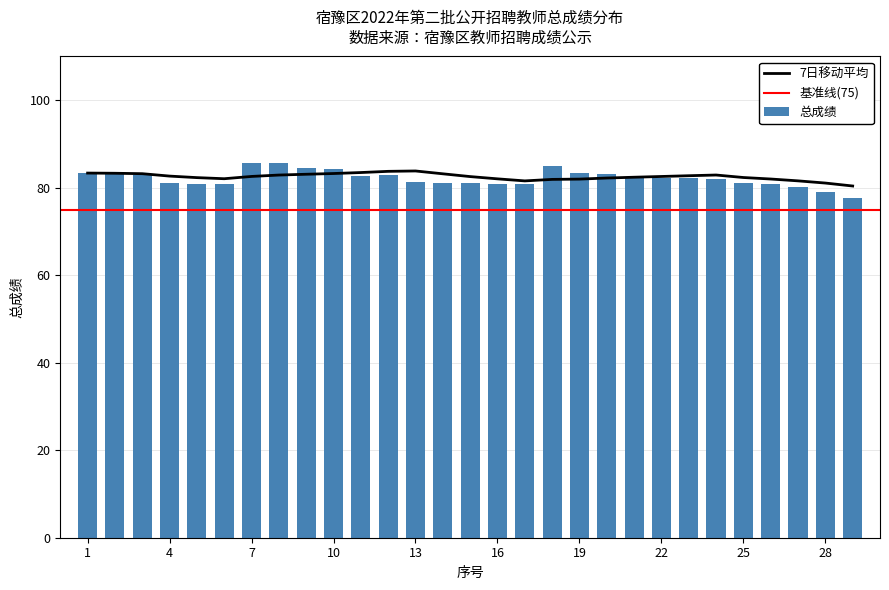

Which label corresponds to the largest value in the chart?

7